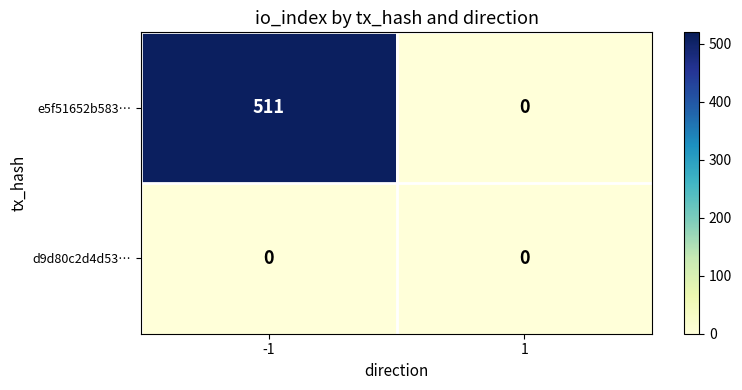

Which series has the widest spread of values?

e5f51652b583…